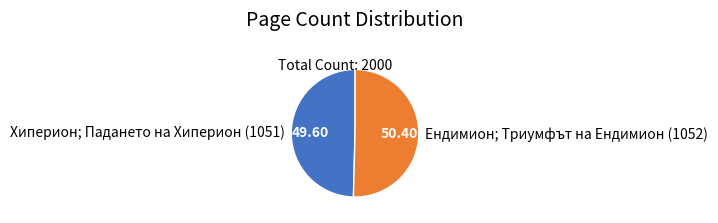

Approximately how many times larger is the value at Хиперион; Падането на Хиперион (1051) compared to Ендимион; Триумфът на Ендимион (1052)?

1.0